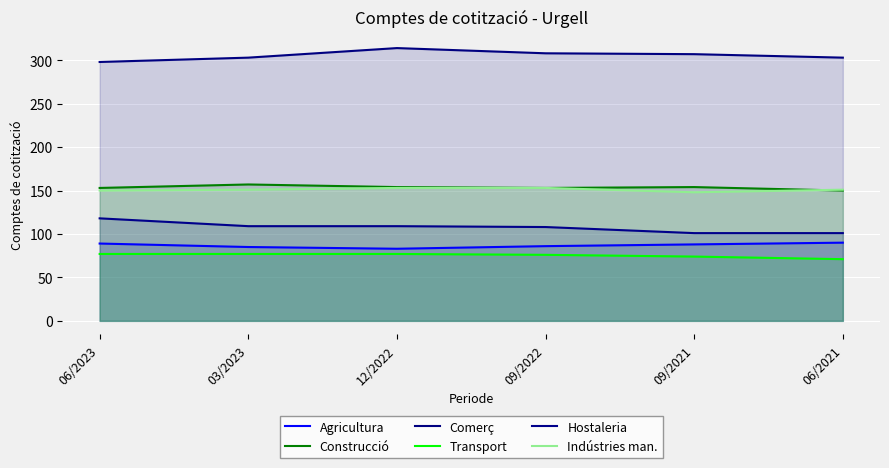

List the labels in order of Agricultura value, smallest first.

12/2022, 03/2023, 09/2022, 09/2021, 06/2023, 06/2021